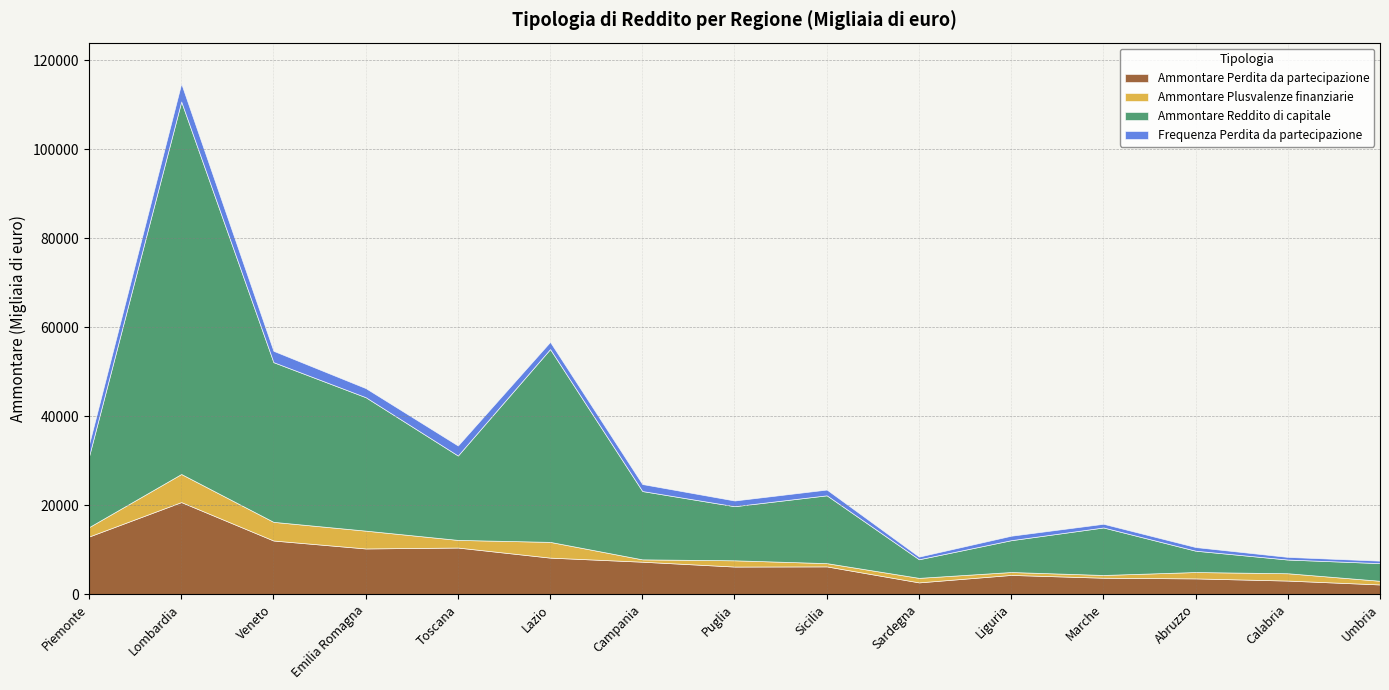

What position from the left is Campania?

7